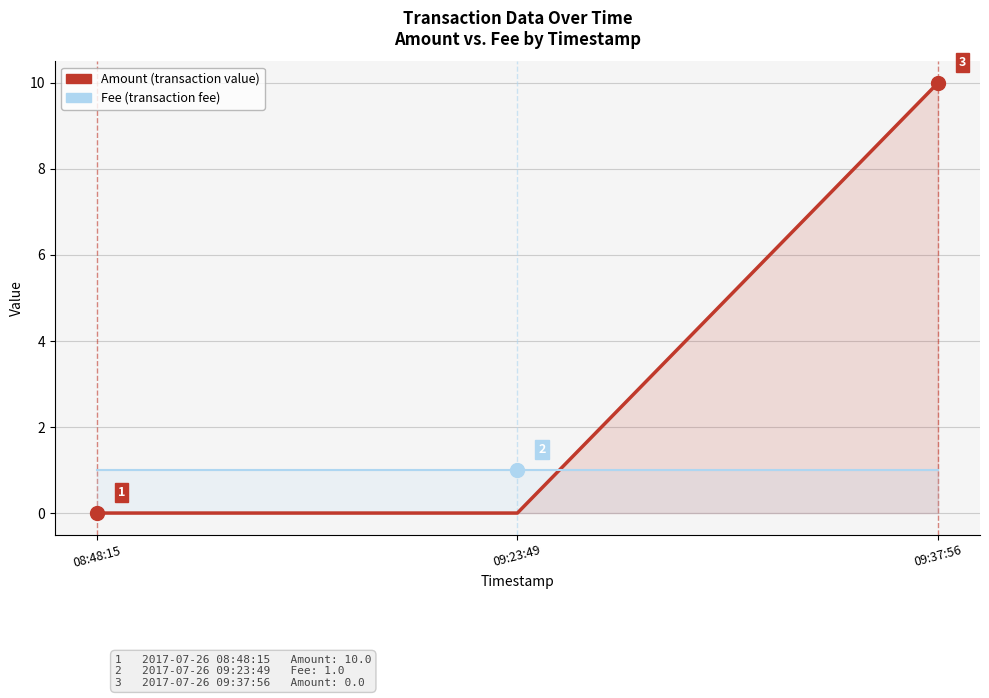

At which label is Fee closest to 1?

08:48:15